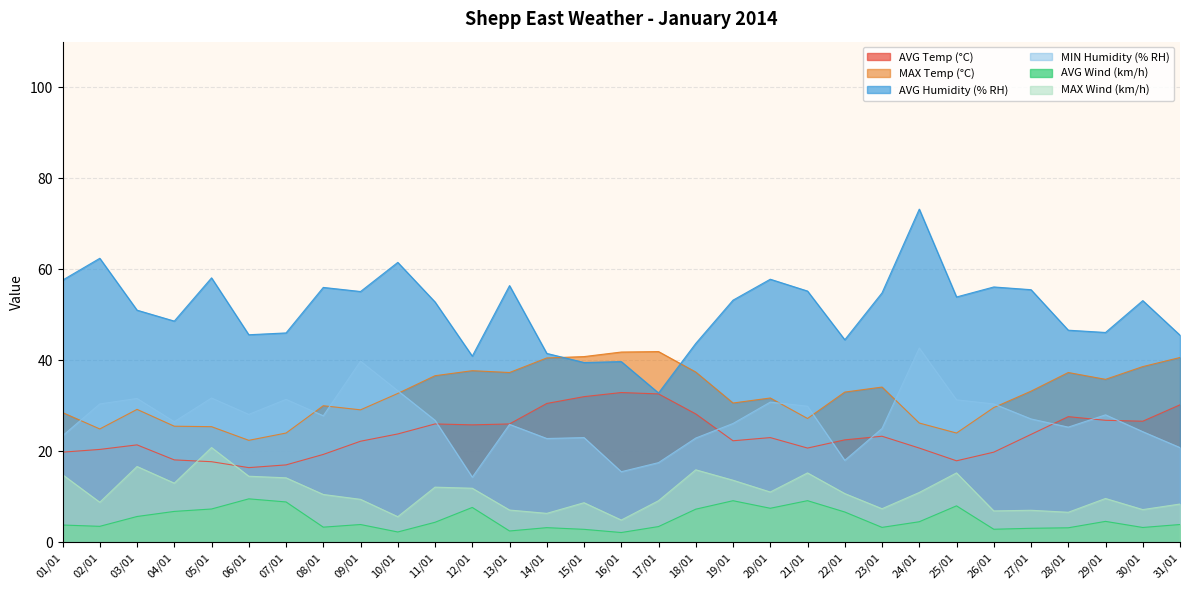

Does the chart display data point markers on the line(s)?

No